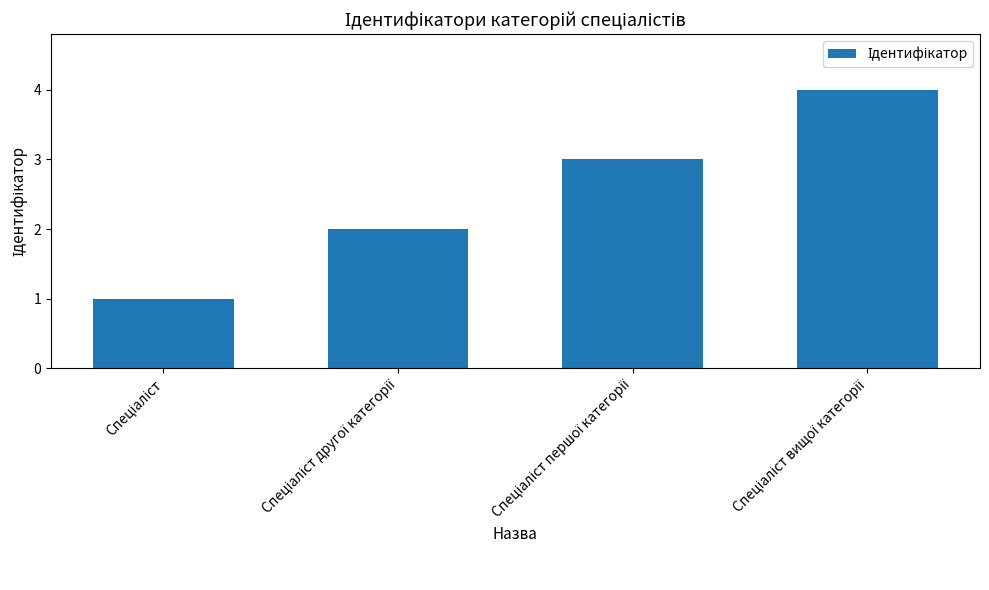

What is the maximum value shown in the chart?

4